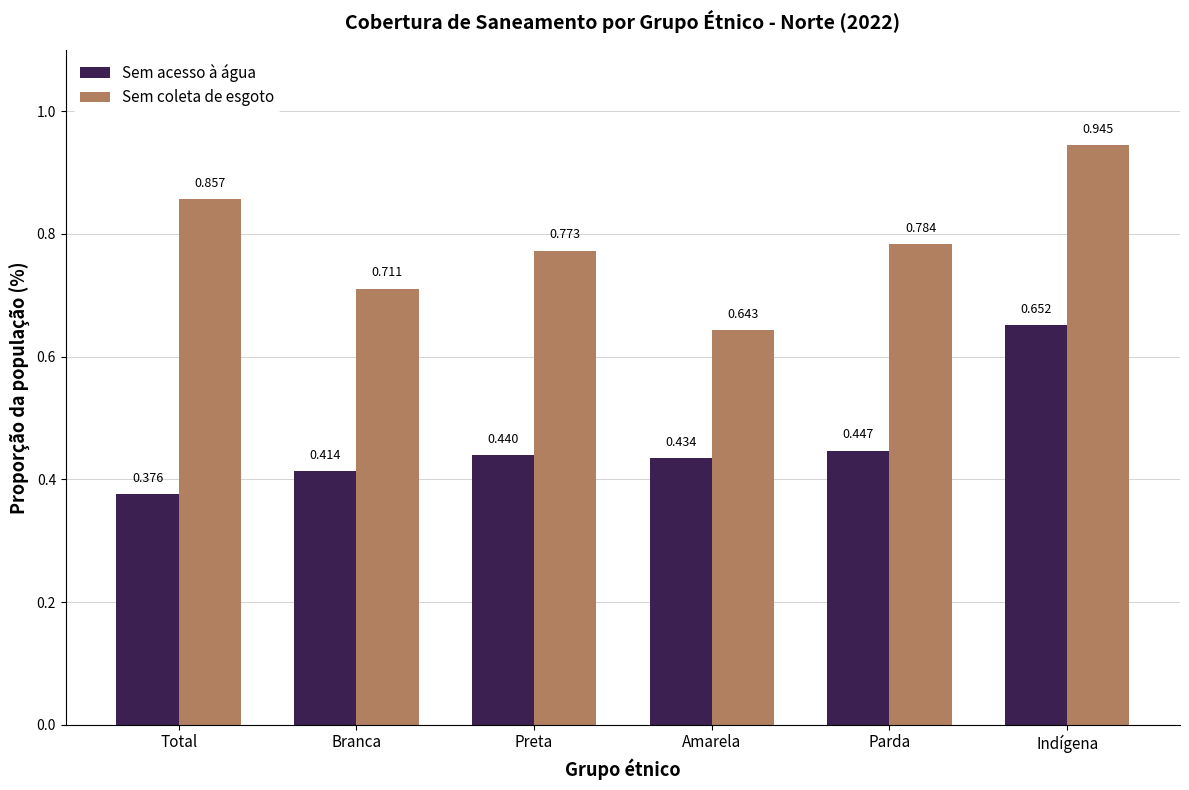

Is the value of Sem coleta de esgoto at Branca greater than the value of Sem acesso à água at Preta?

Yes